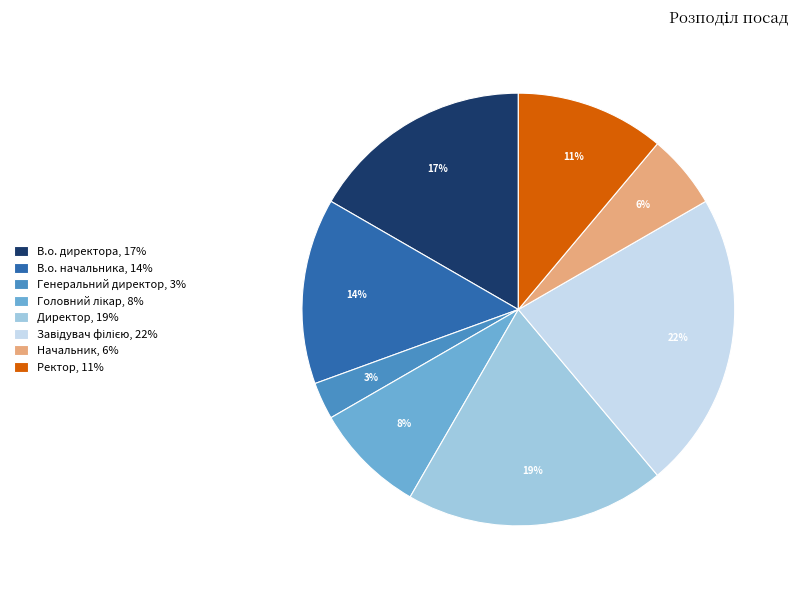

What is the smallest slice in the pie chart?

Генеральний директор